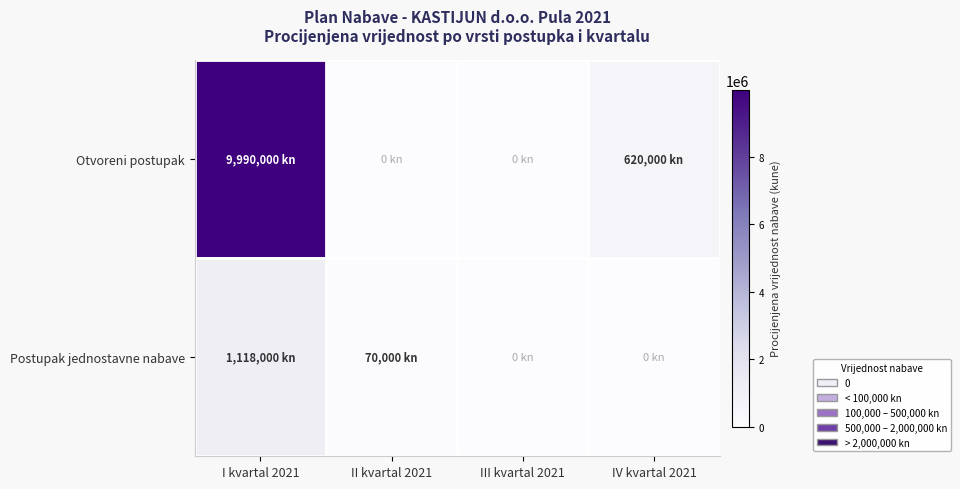

At how many categories does at least one series exceed 3675146?

1